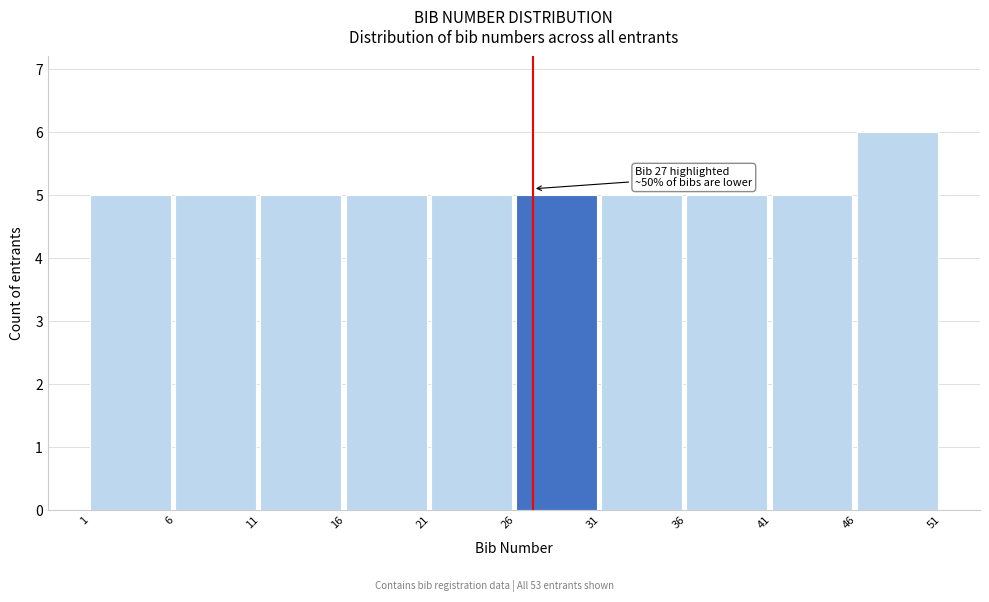

Which range on the x-axis has the tallest bar?

46 to 51